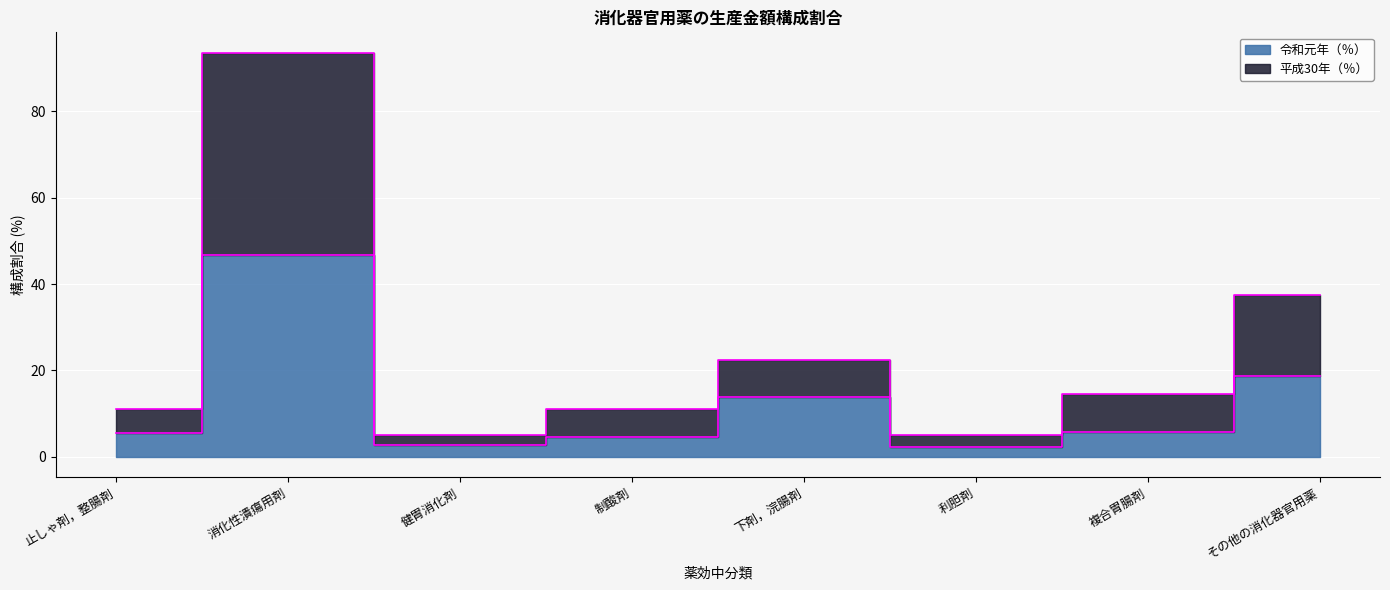

The 令和元年（％） series shows 13.9 at 下剤，浣腸剤. True or false?

True